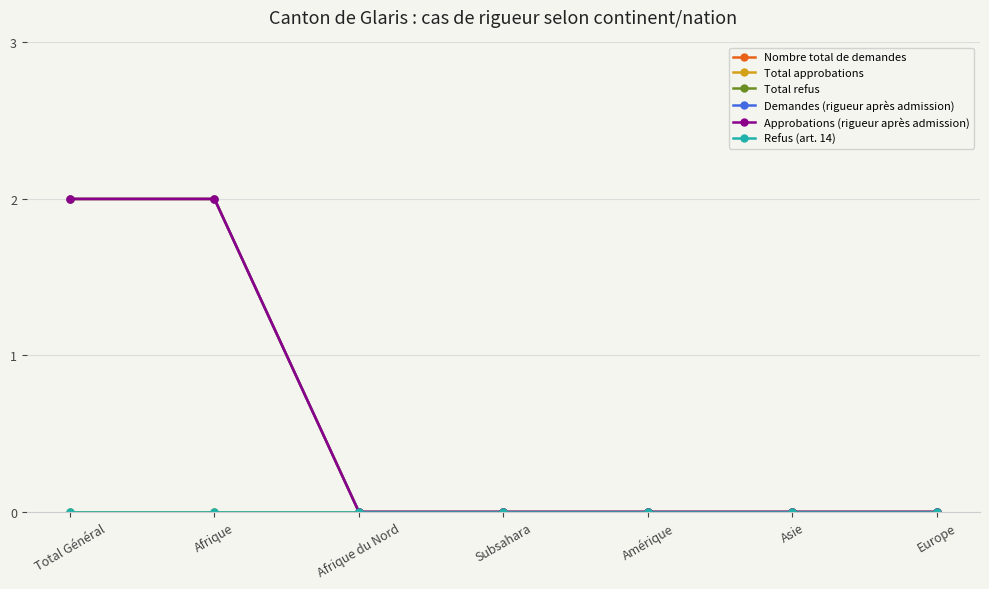

Is this an area chart (filled region under the line)?

No